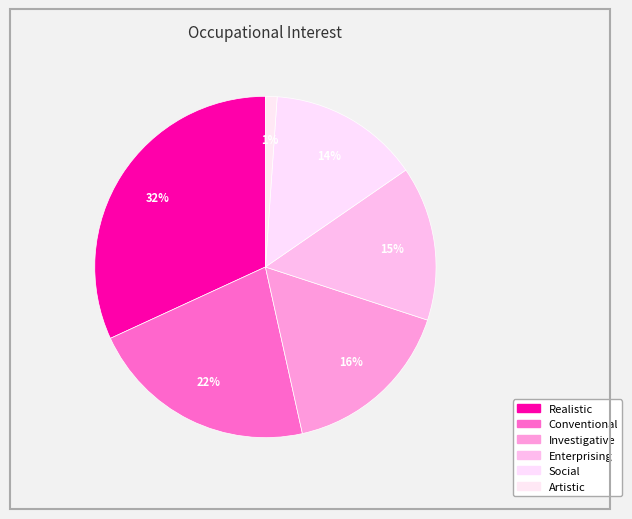

Which slice is the largest?

Realistic